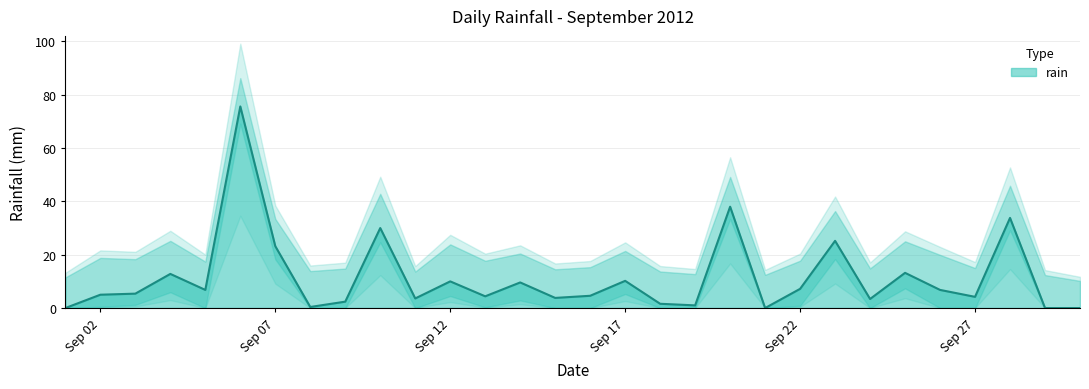

Is it true that rain equals 7.2 at Sep 22?

True